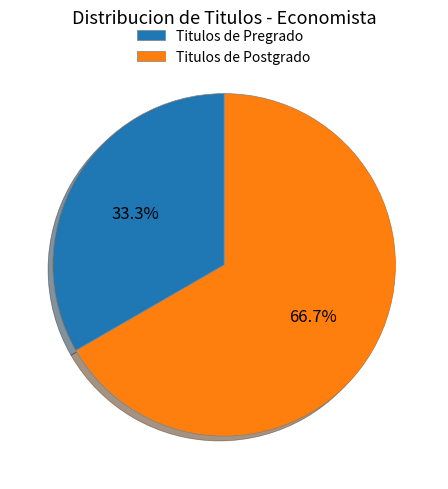

To the nearest percent, what is the difference between the largest and smallest slice percentages?

33%